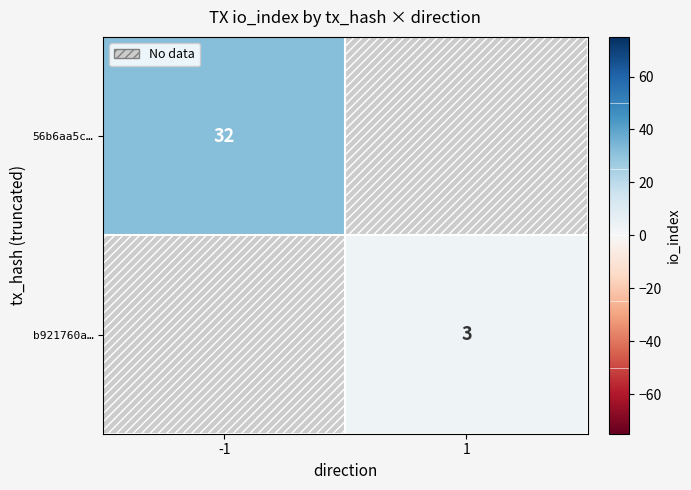

At how many categories does at least one series exceed 13?

1